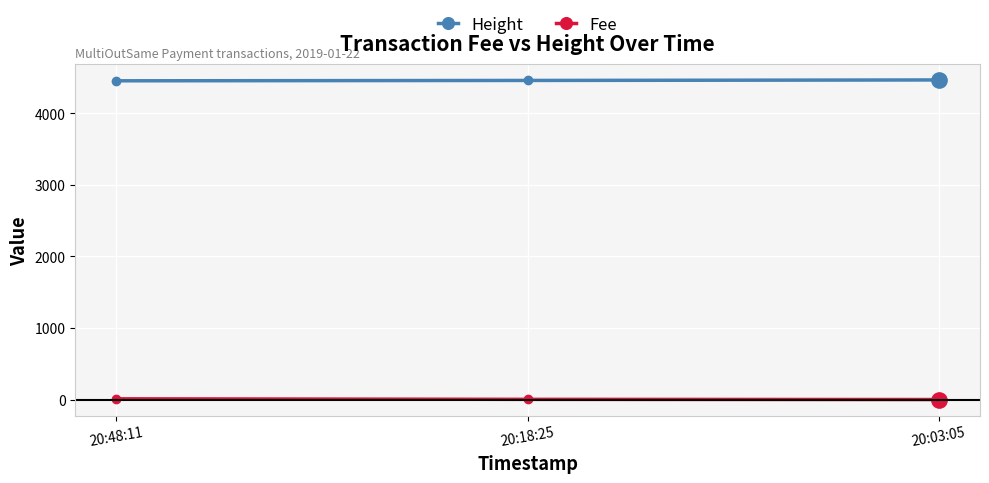

What is the maximum value for Fee?

10.1